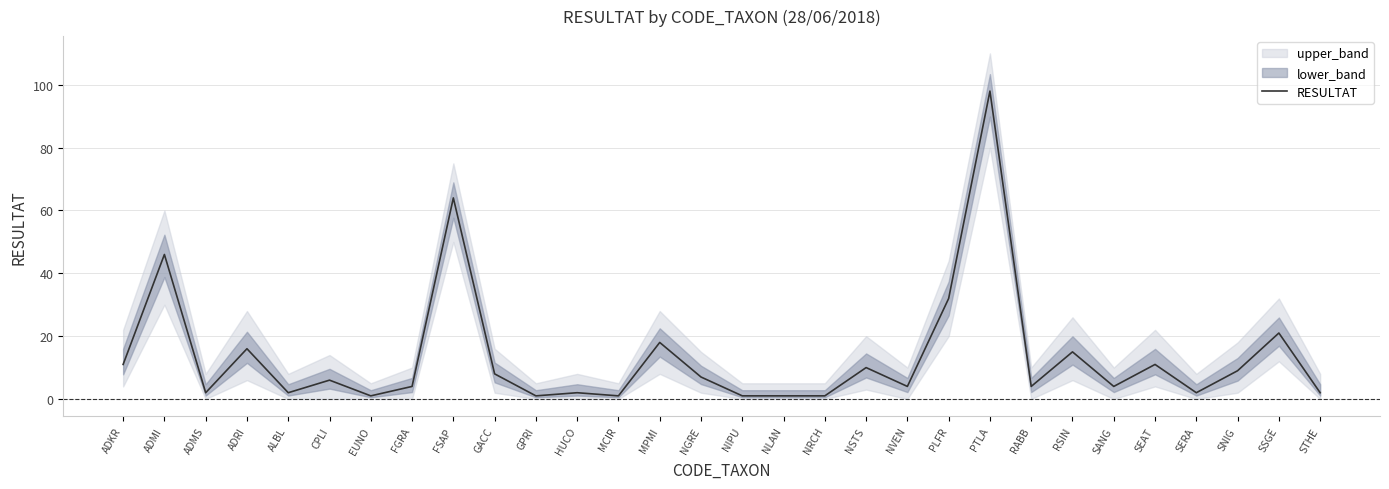

Does the chart display data point markers on the line(s)?

No